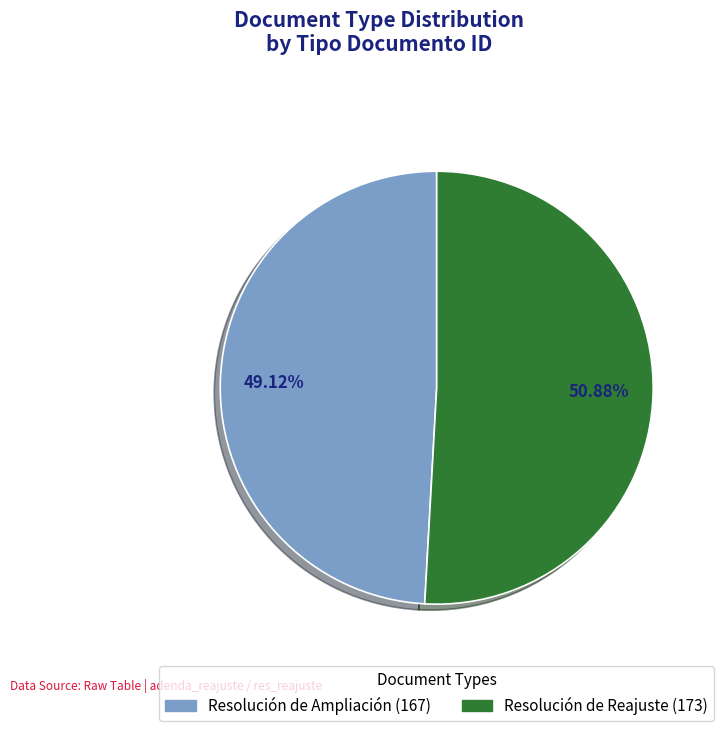

Is Resolución de Ampliación the majority of the pie?

No